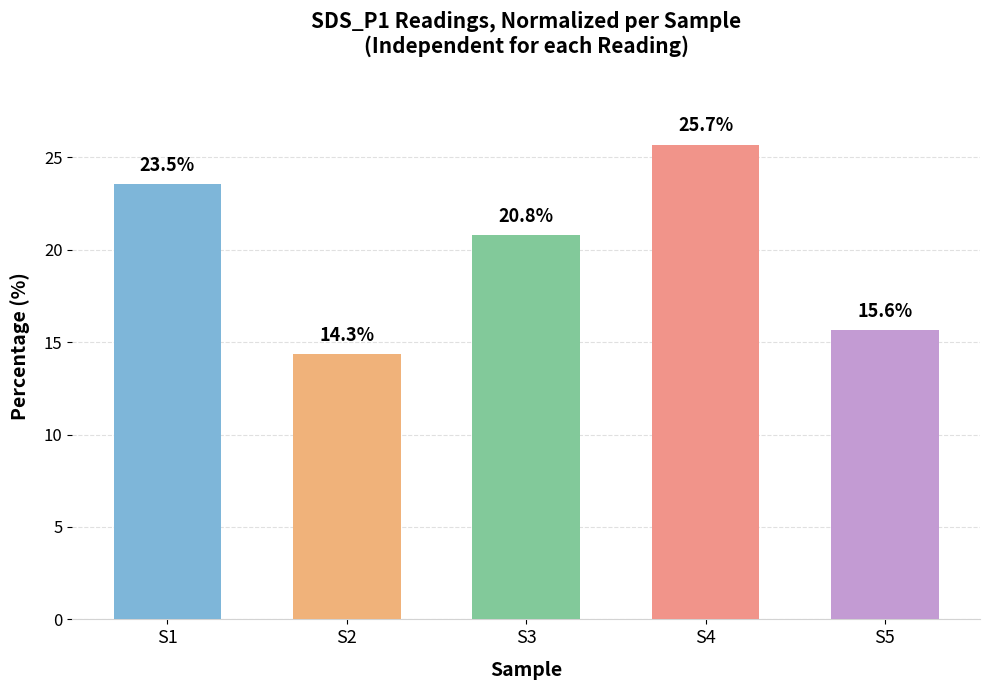

Reading right to left, transcribe all the data shown in this chart.

S5=15.6	S4=25.7	S3=20.8	S2=14.3	S1=23.5